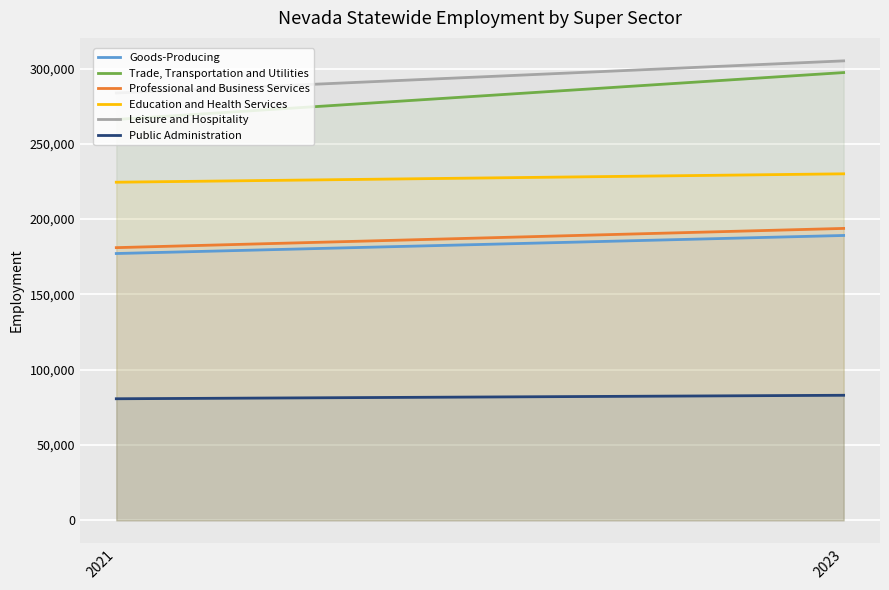

How many values in the Public Administration series are below 83048?

1